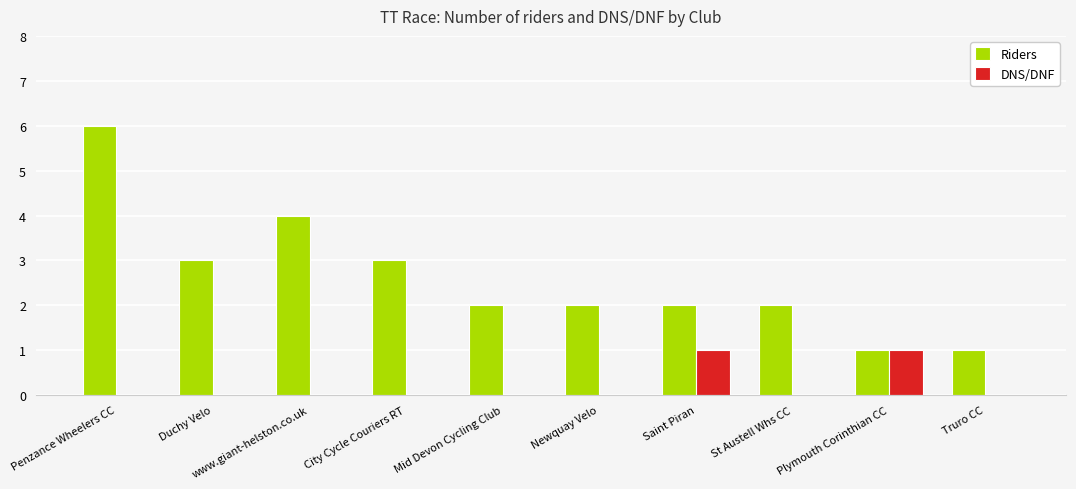

How many groups of bars are there?

10